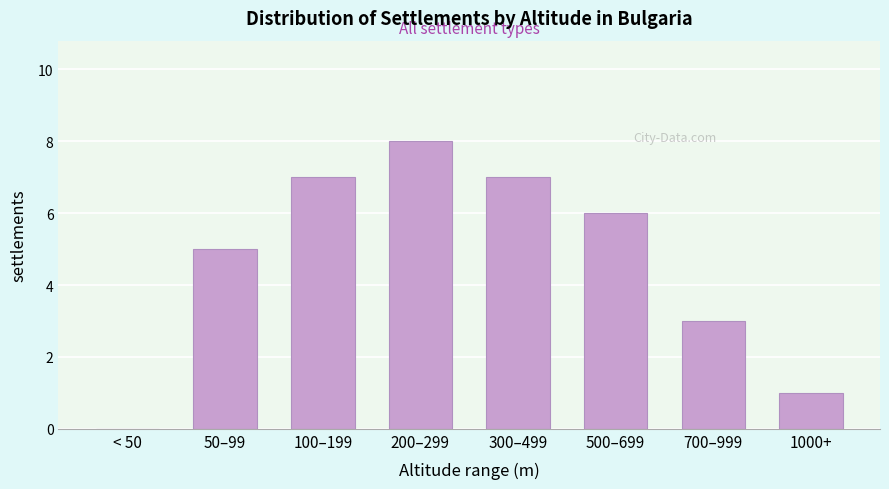

Reading left to right, list all the values displayed in this chart.

< 50=0	50–99=5	100–199=7	200–299=8	300–499=7	500–699=6	700–999=3	1000+=1